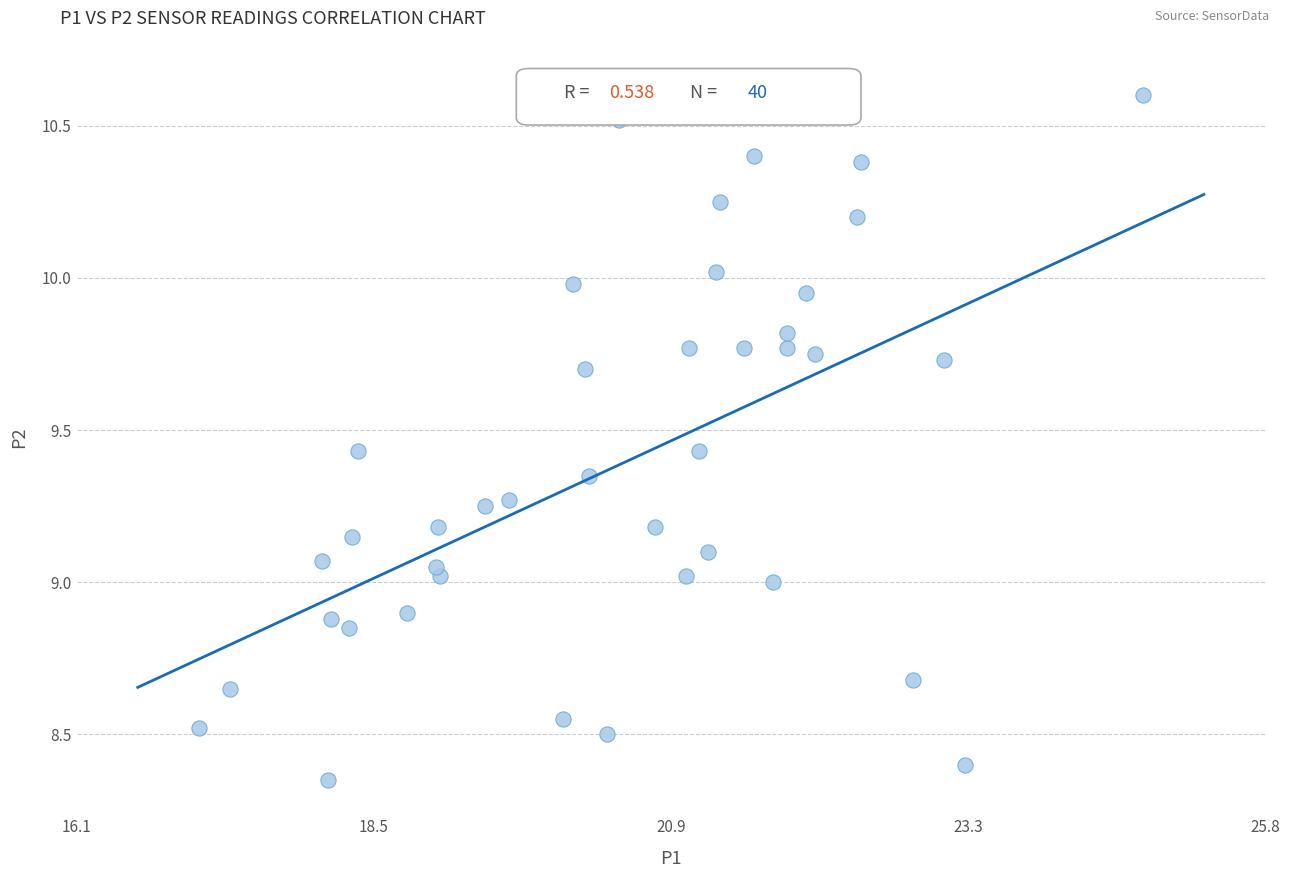

What is the range of X values (max minus min)?

7.7